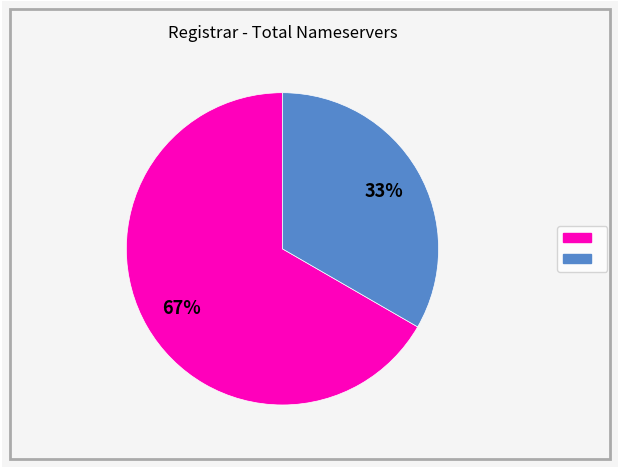

To the nearest percent, what is the average slice percentage?

50%